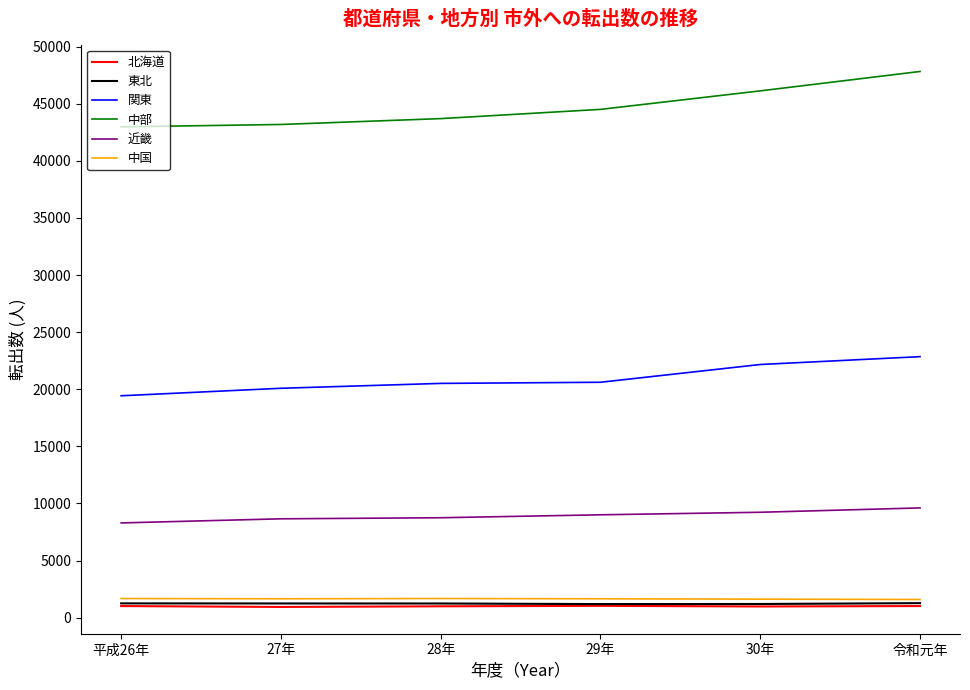

Which category has the highest value in the 中部 series?

令和元年